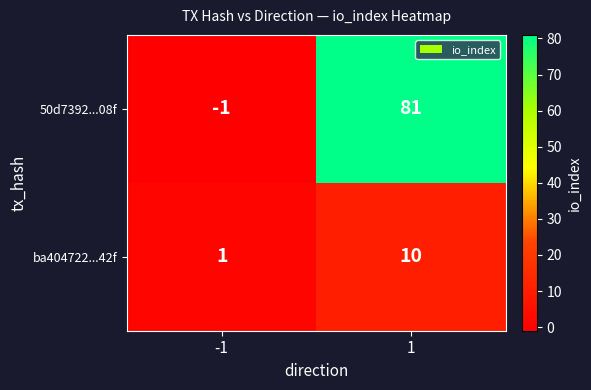

How many values in the ba404722...42f series are below 10?

1